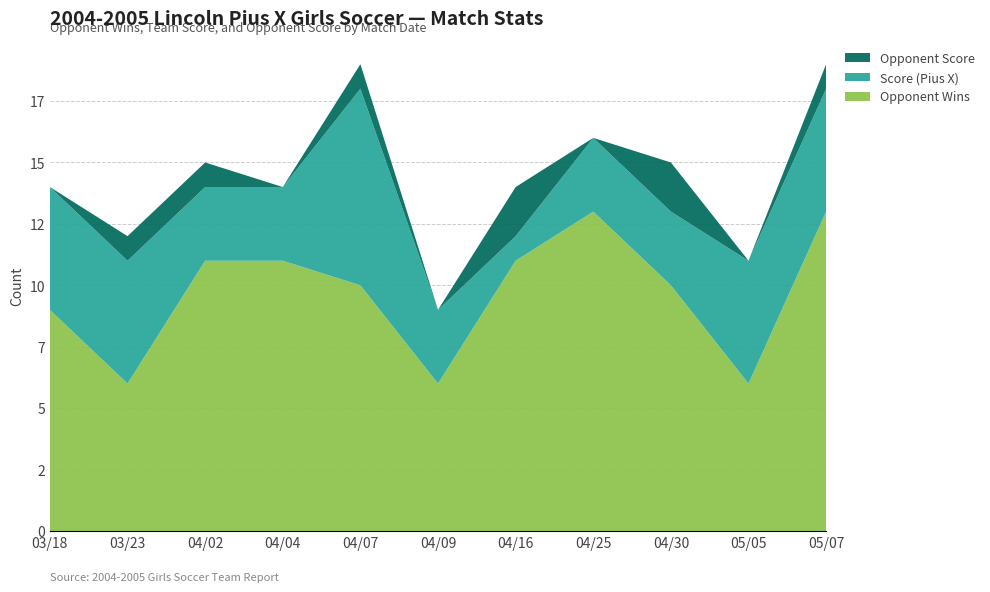

Reading left to right, transcribe all the data shown in this chart.

Opponent Wins: 9	6	11	11	10	6	11	13	10	6	13
Score (Pius X): 5	5	3	3	8	3	1	3	3	5	5
Opponent Score: 0	1	1	0	1	0	2	0	2	0	1